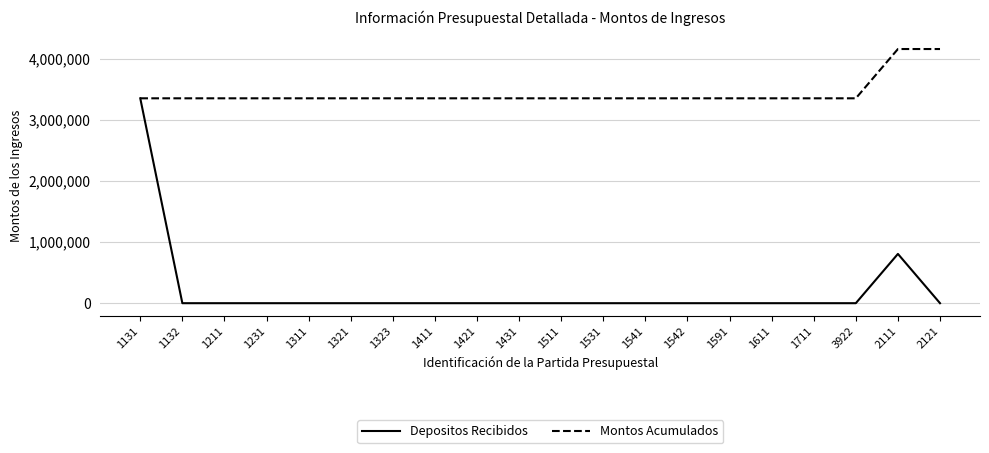

Count the number of categories in the chart.

20